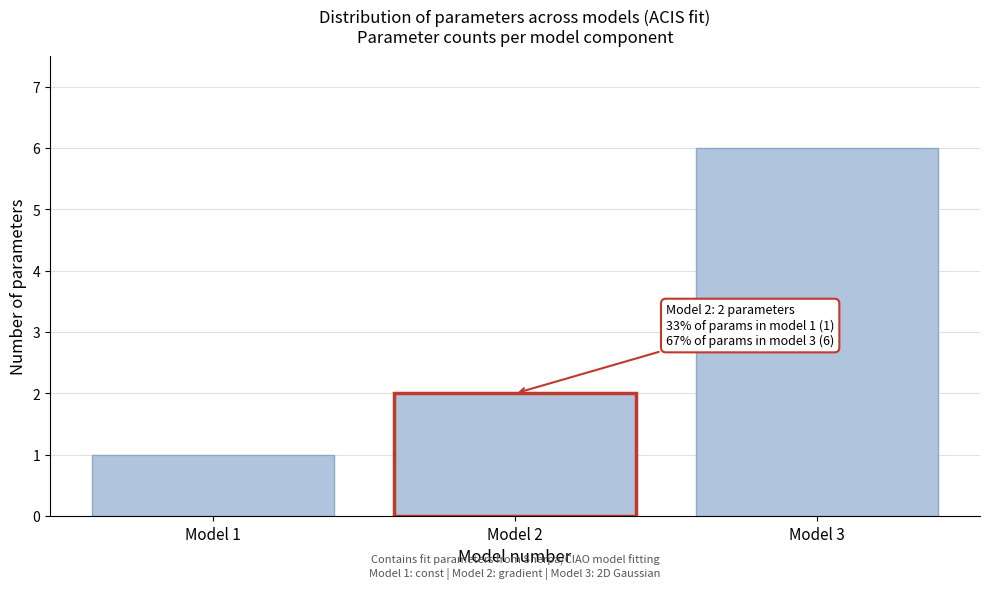

Reading left to right, list all the values displayed in this chart.

Model 1=1	Model 2=2	Model 3=6